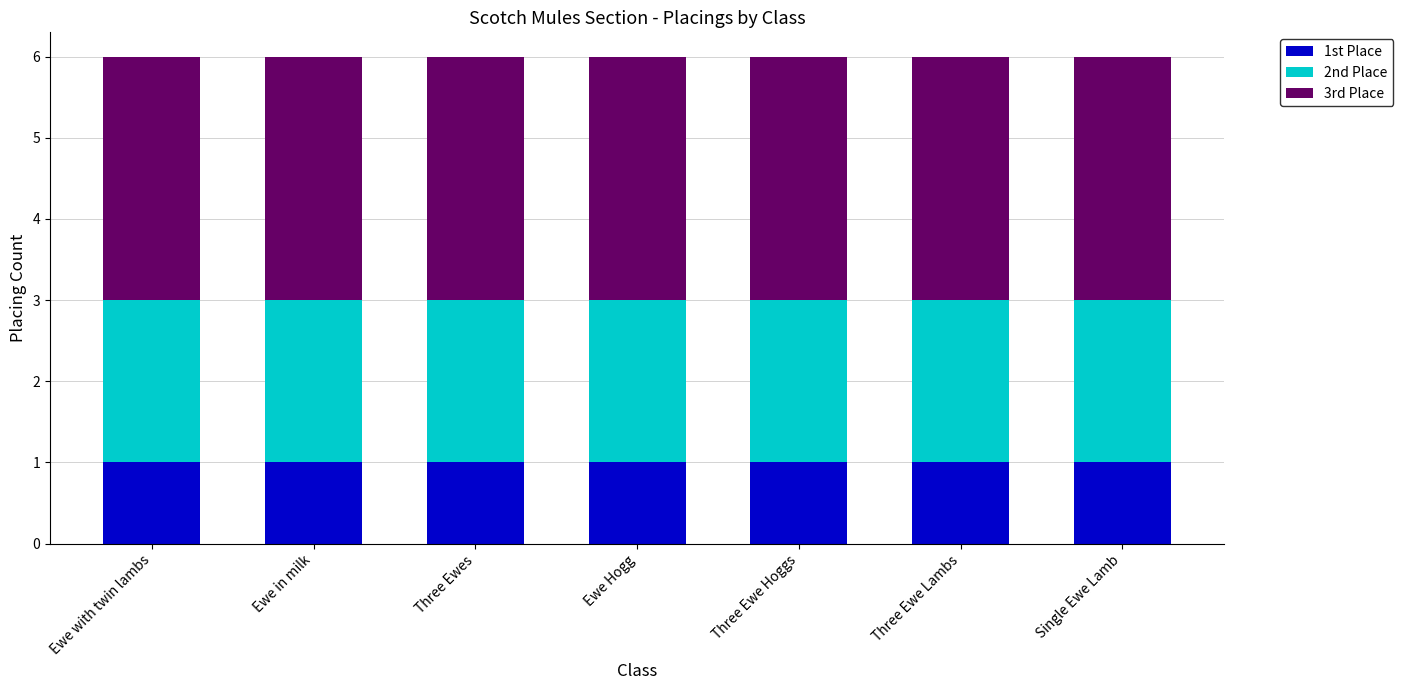

What is the total value across all series at Three Ewe Lambs?

6